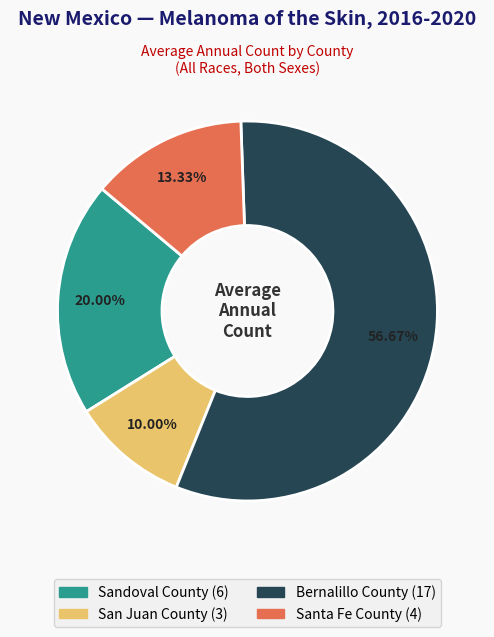

Between San Juan County and Bernalillo County, which is larger?

Bernalillo County